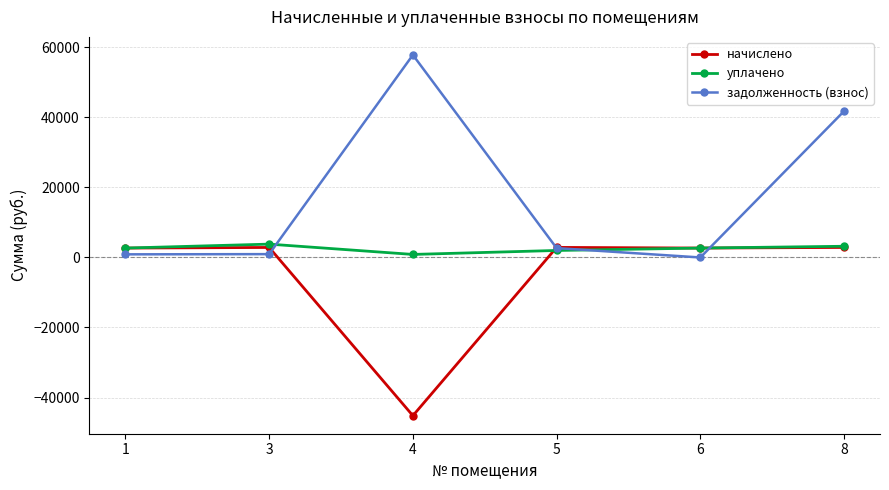

Which series has the largest range (max minus min)?

задолженность (взнос)